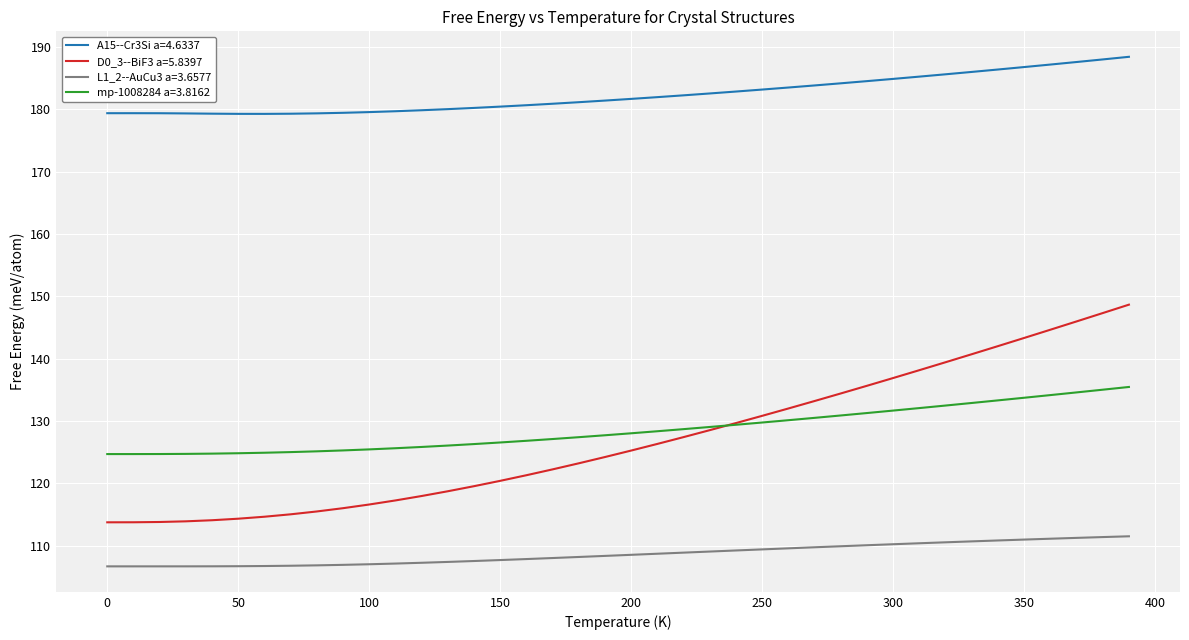

Which series ends up on top after the final intersection of mp-1008284 a=3.8162 and D0_3--BiF3 a=5.8397?

D0_3--BiF3 a=5.8397